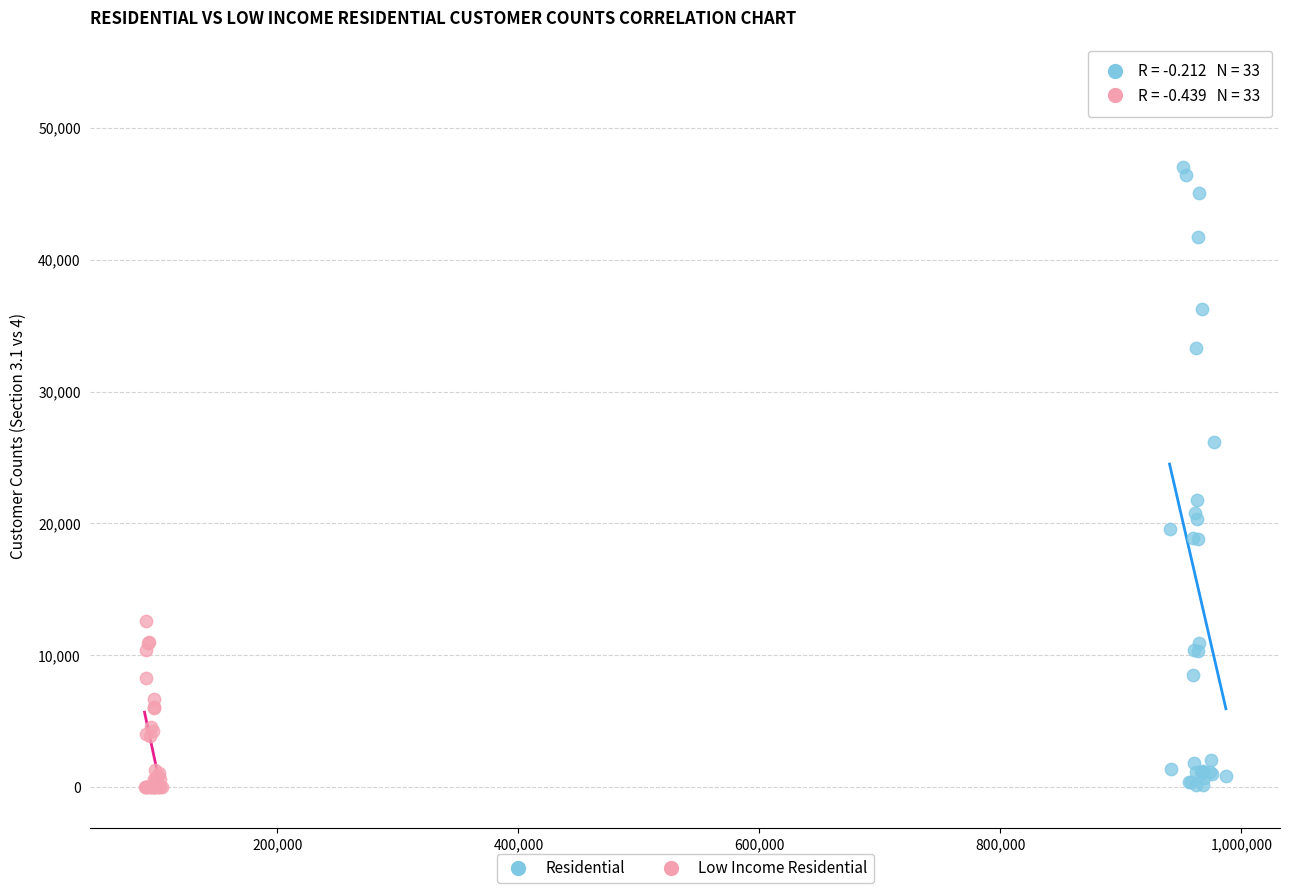

Which series has the largest Y range (max minus min)?

Residential